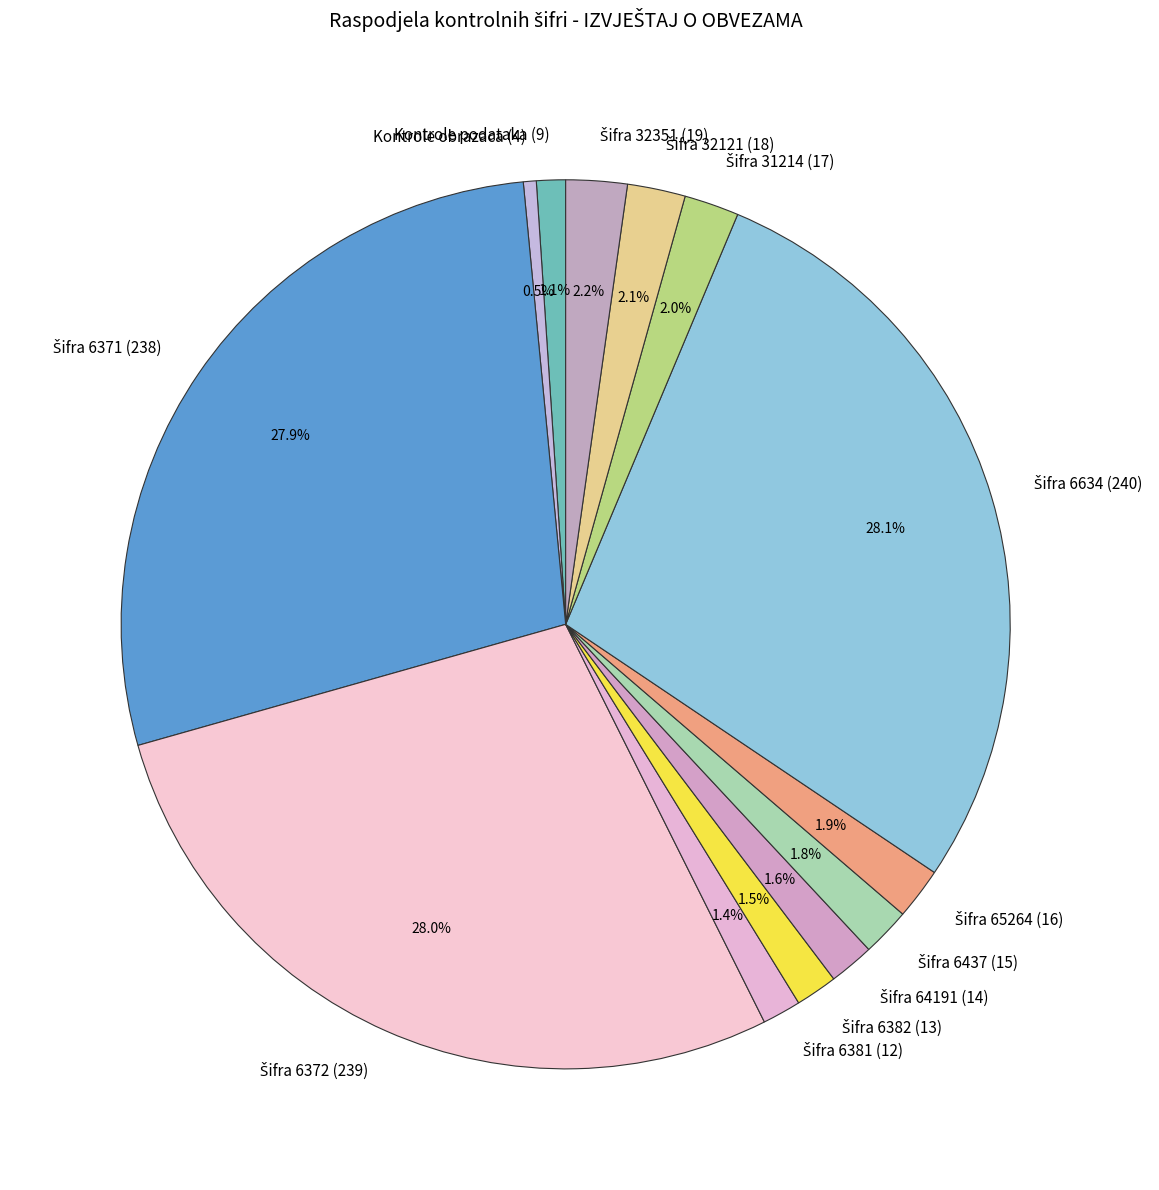

To the nearest percent, what is the average slice percentage?

8%